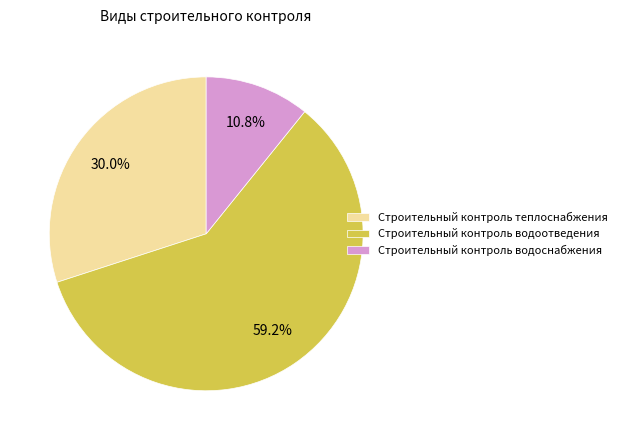

Which has a higher value, Строительный контроль водоснабжения or Строительный контроль водоотведения?

Строительный контроль водоотведения